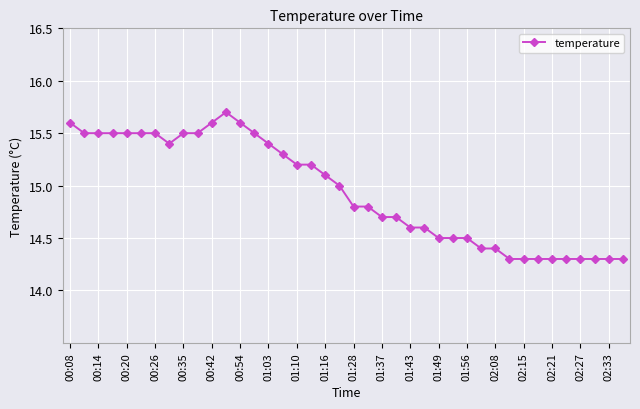

Count the number of data series in this chart.

1